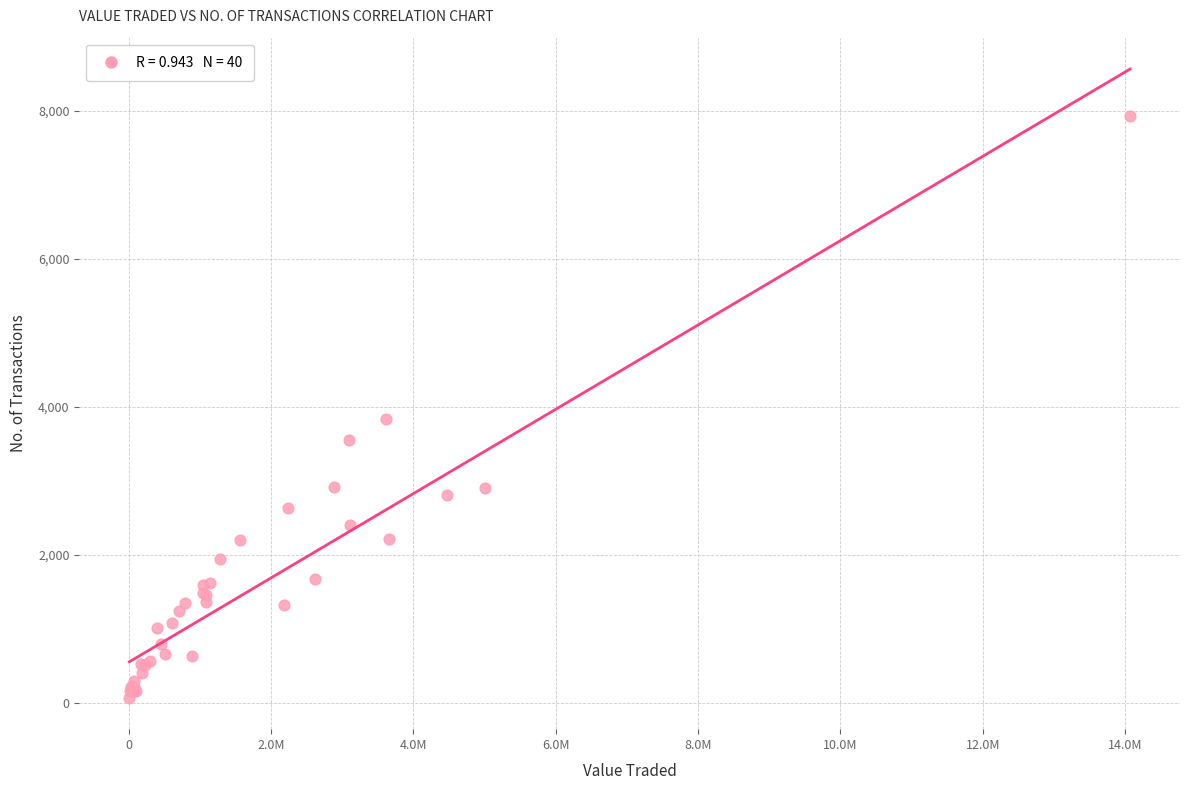

What Y value in the scatter plot is closest to 4002?

3835